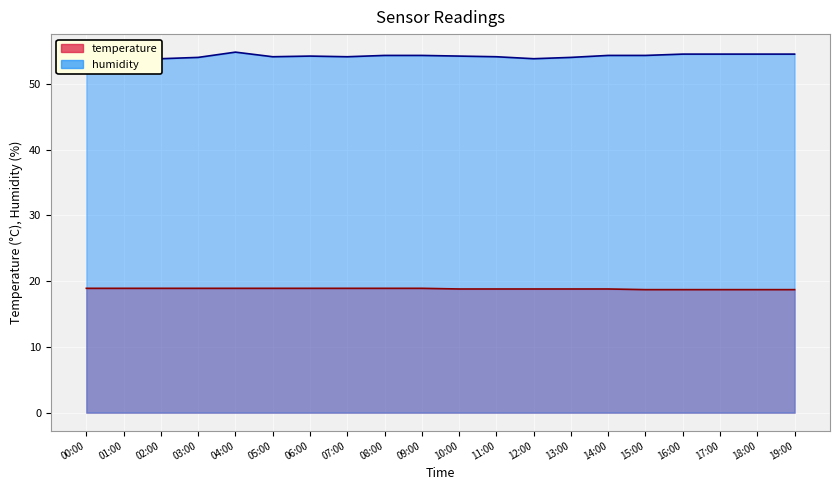

How many values in the humidity line series exceed 54?

14